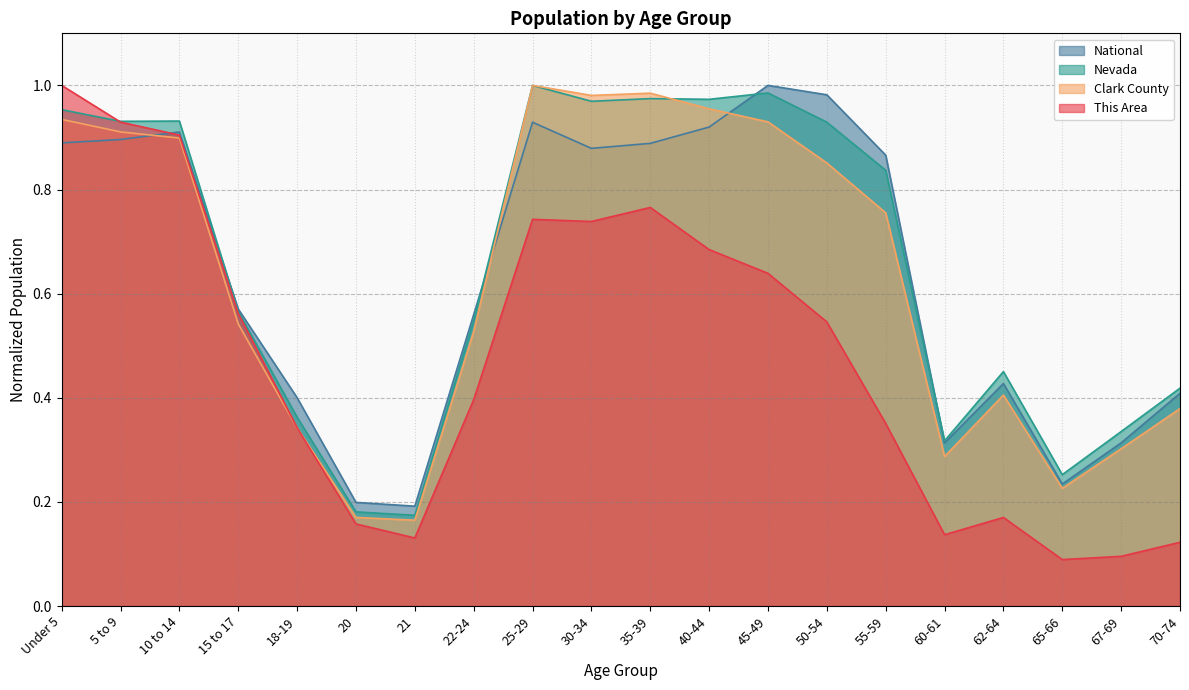

Rank the series at 45-49 from lowest to highest value.

This Area, Clark County, Nevada, National